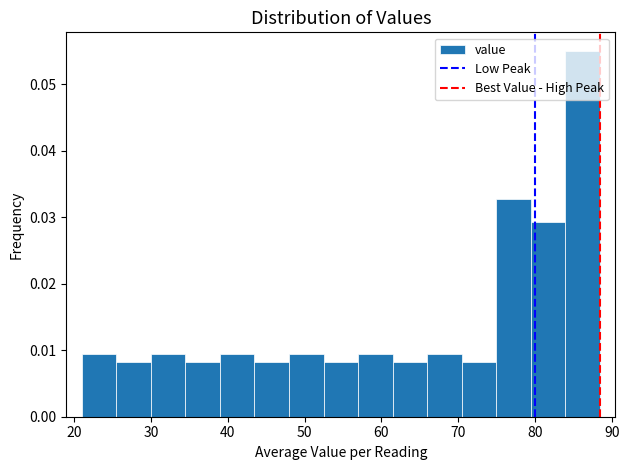

Reading left to right, list every bar in this chart as the range it spans on the x-axis followed by its height. Neither the bar edges nor the heights are printed on the chart, so give them approximately, as read against the axes.

21 to 25: 0.009
25 to 30: 0.008
30 to 34: 0.009
34 to 39: 0.008
39 to 43: 0.009
43 to 48: 0.008
48 to 52: 0.009
52 to 57: 0.008
57 to 61: 0.009
61 to 66: 0.008
66 to 70: 0.009
70 to 75: 0.008
75 to 79: 0.033
79 to 84: 0.029
84 to 88: 0.055